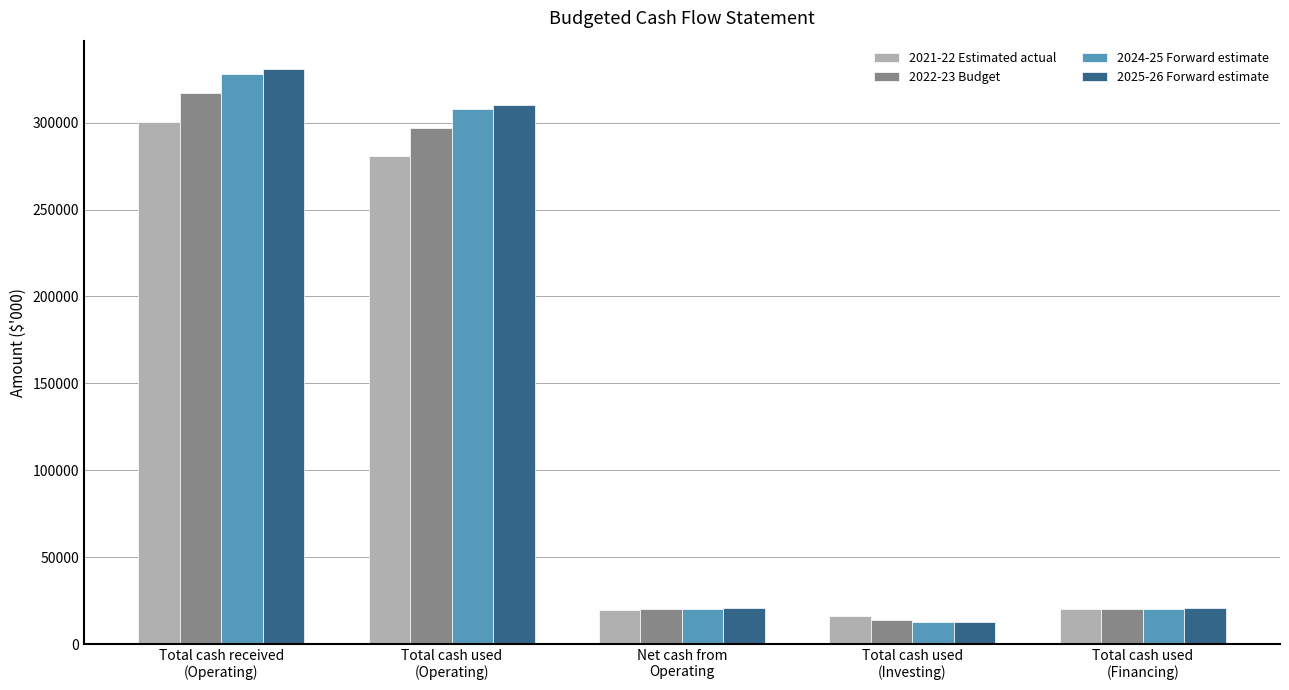

Which series has the widest spread of values?

2025-26 Forward estimate